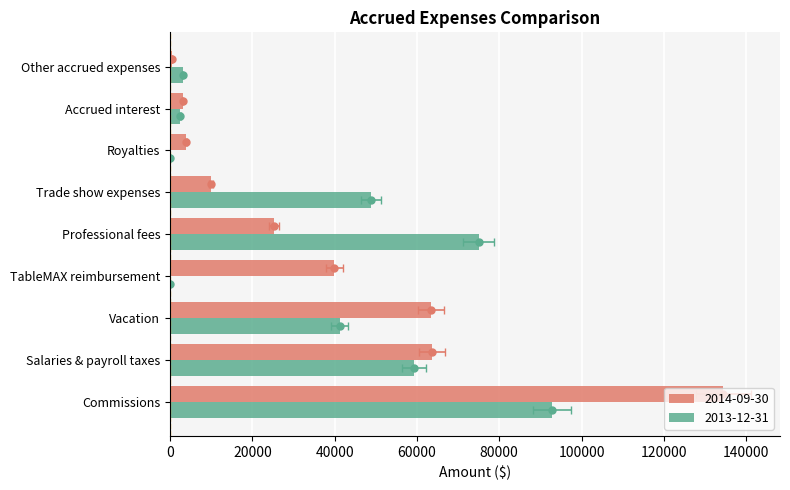

How many data points in 2013-12-31 are less than 41216?

4